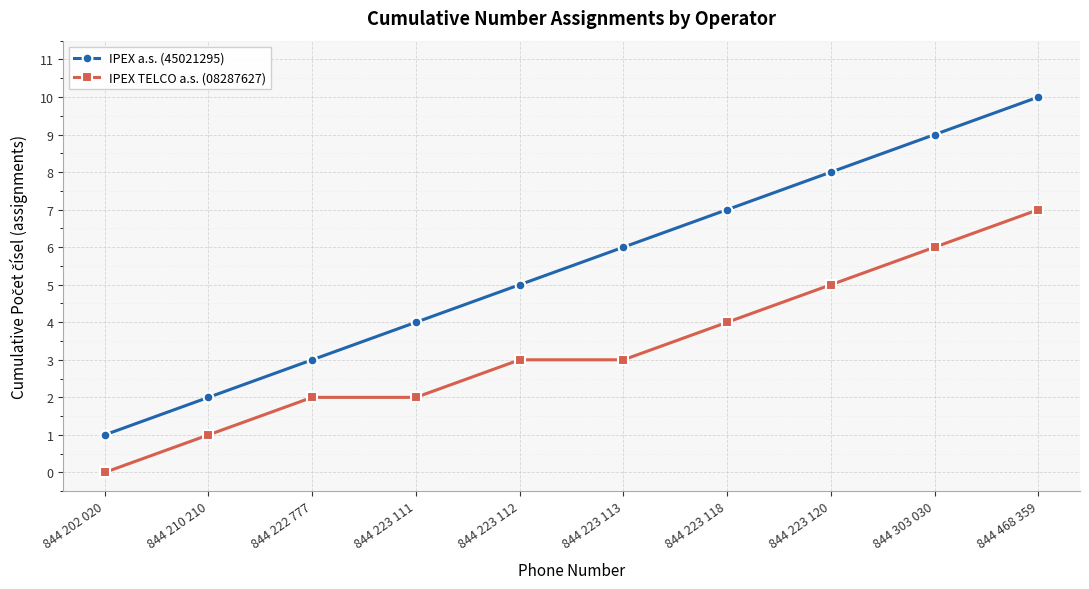

What position from the left is 844 223 118?

7